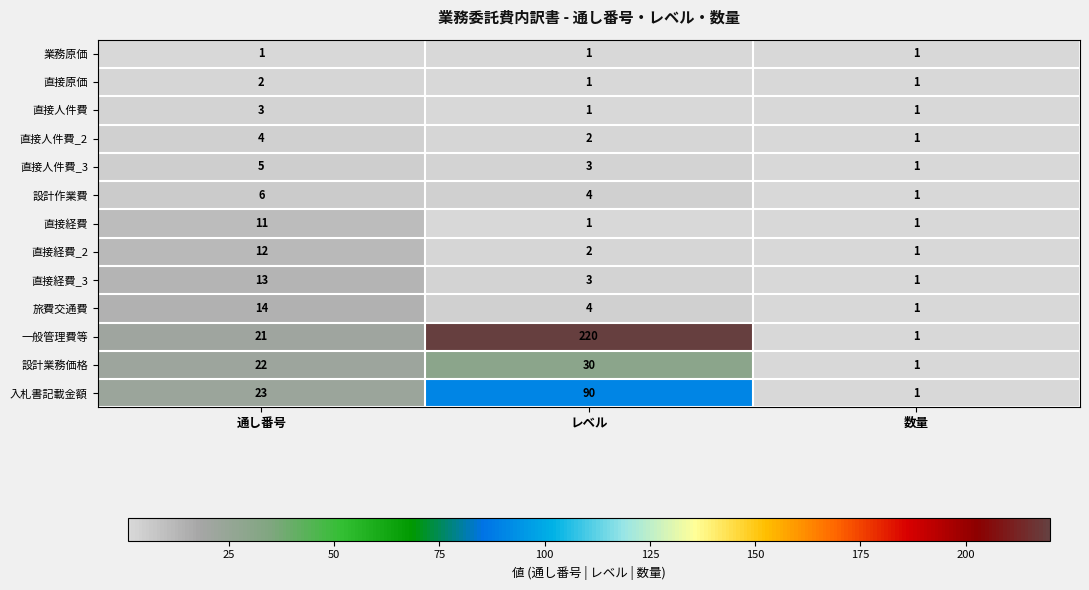

The value of 業務原価 at 数量 is 2. True or false?

False